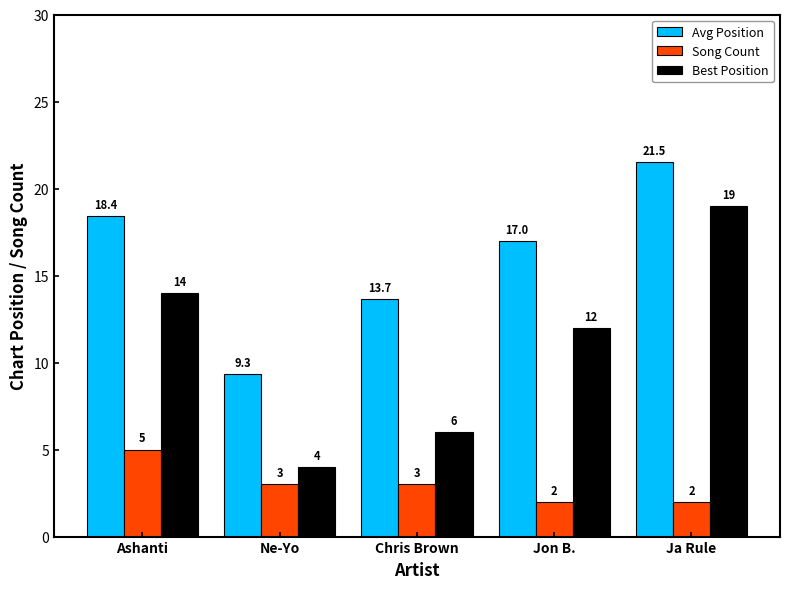

Where is Best Position nearest to the value 11?

Jon B.